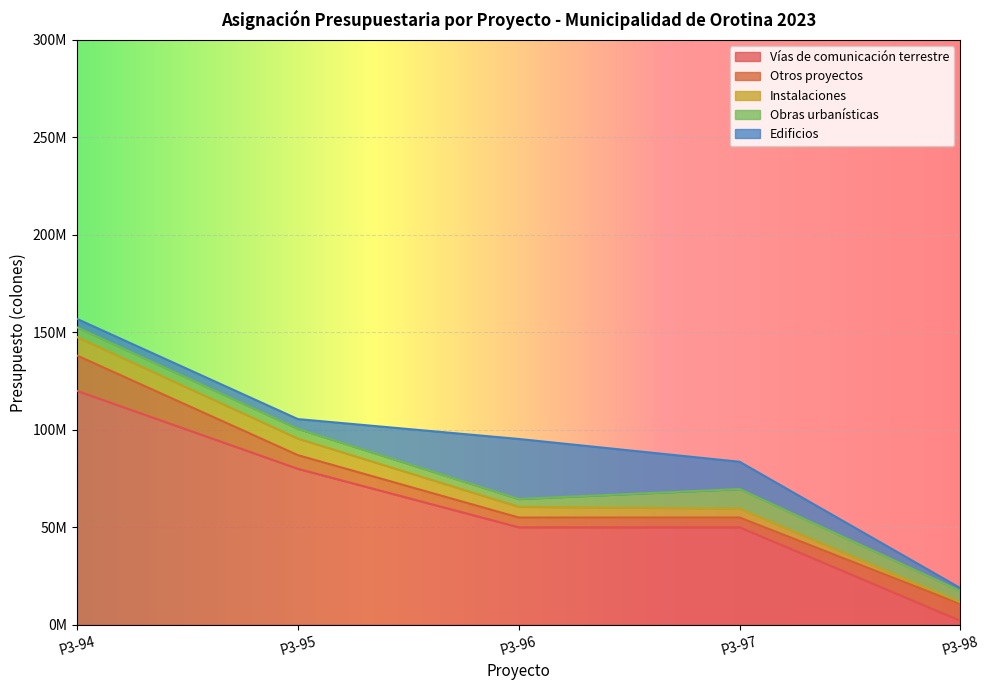

What is the sum of the Otros proyectos values at P3-95 and P3-96?

12000000